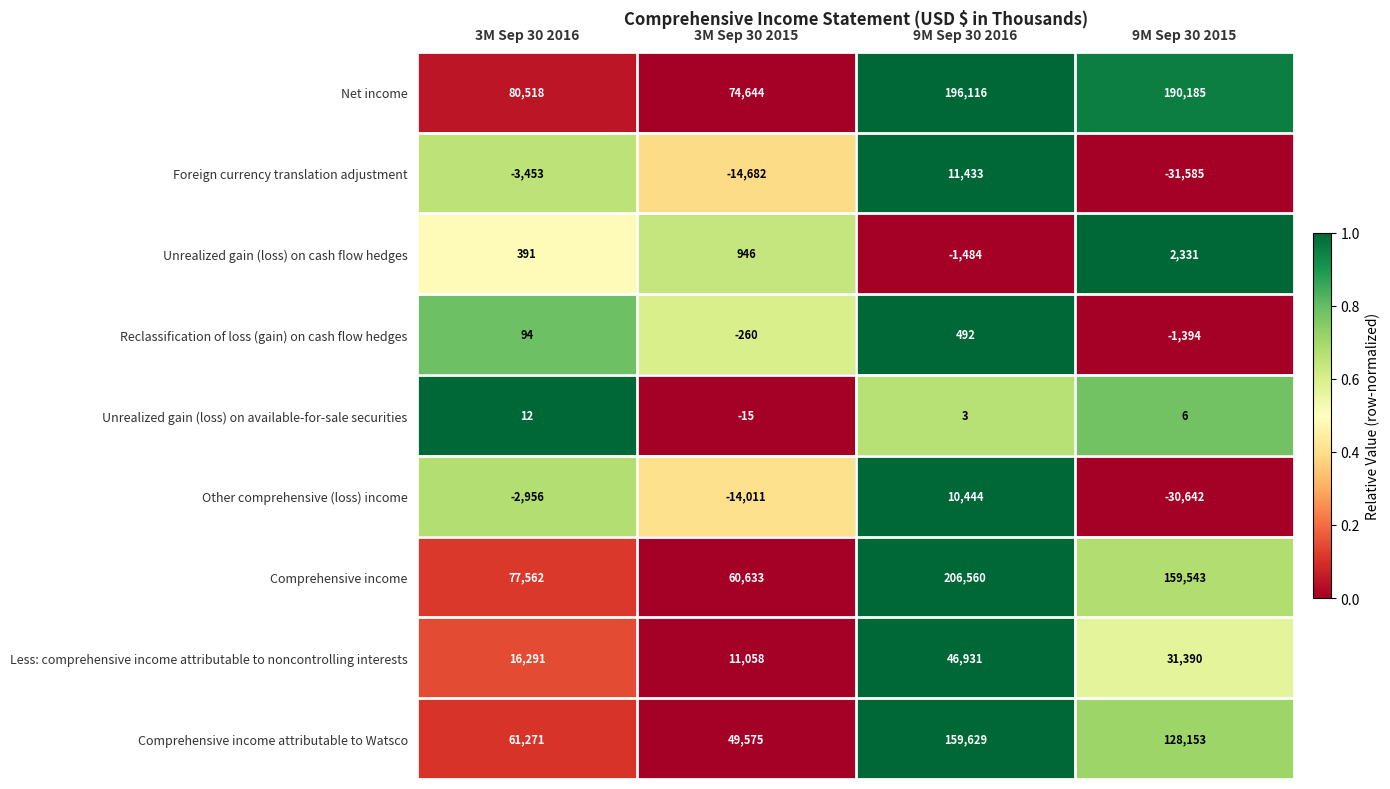

Which series has the widest spread of values?

Comprehensive income